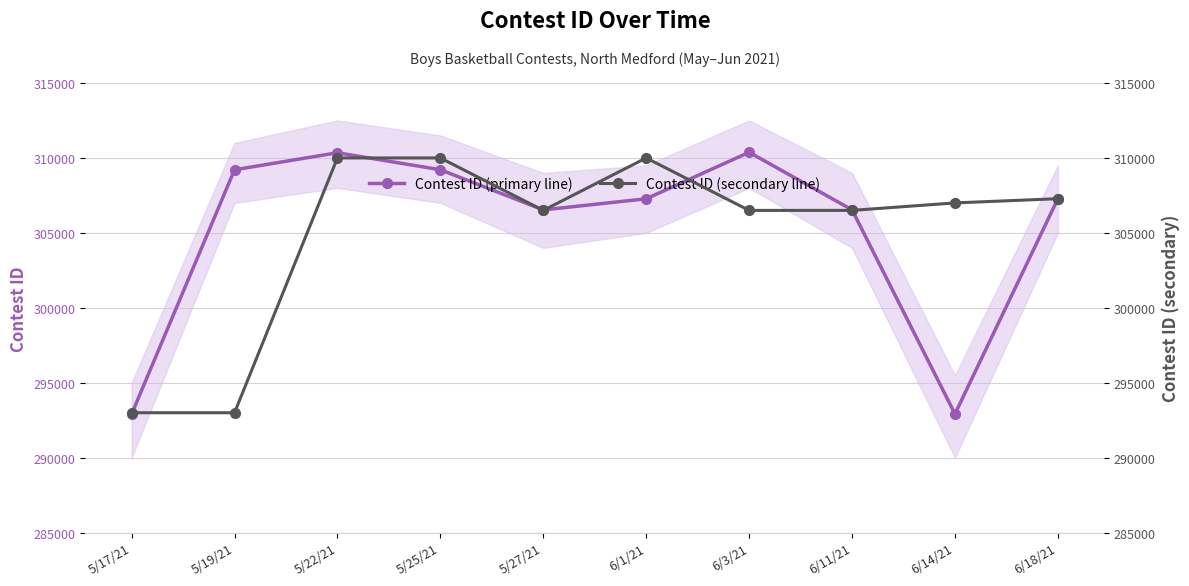

What is the value of the Contest ID (secondary line) point at the 1st from the left?

293000